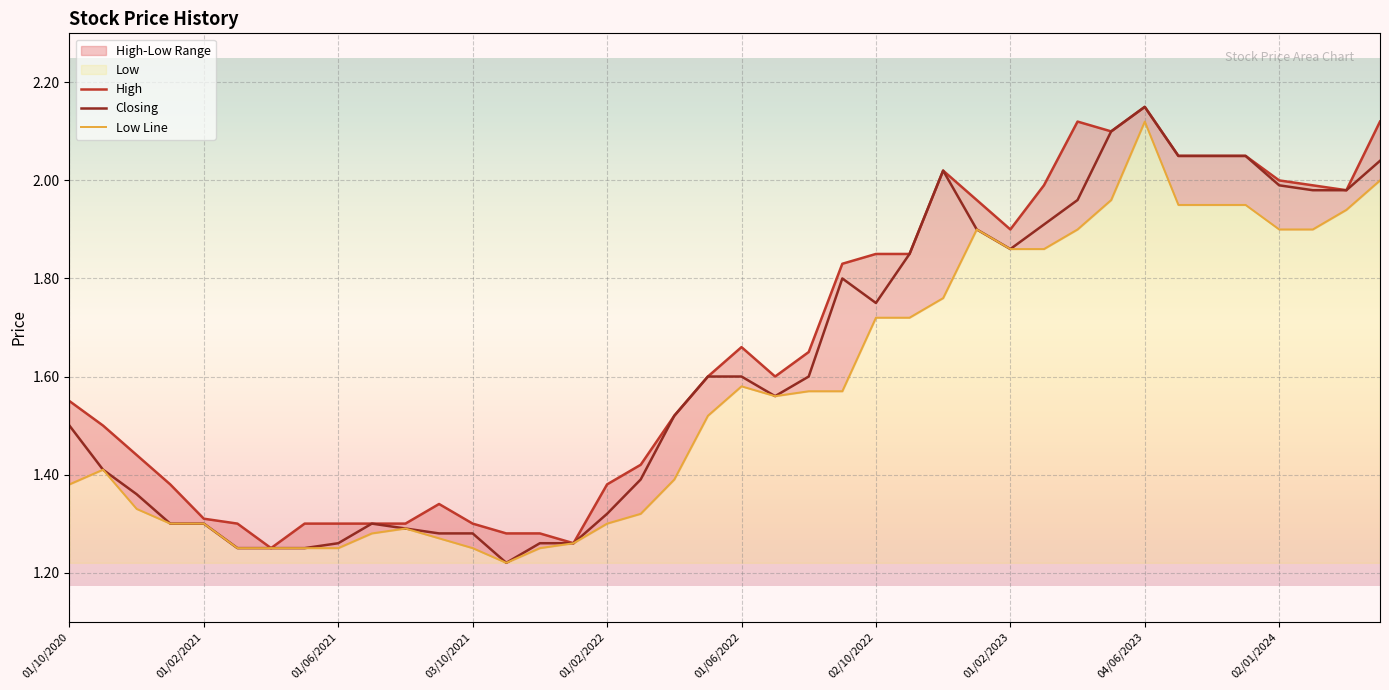

What is the value of the High point at the 17th from the left?

1.4